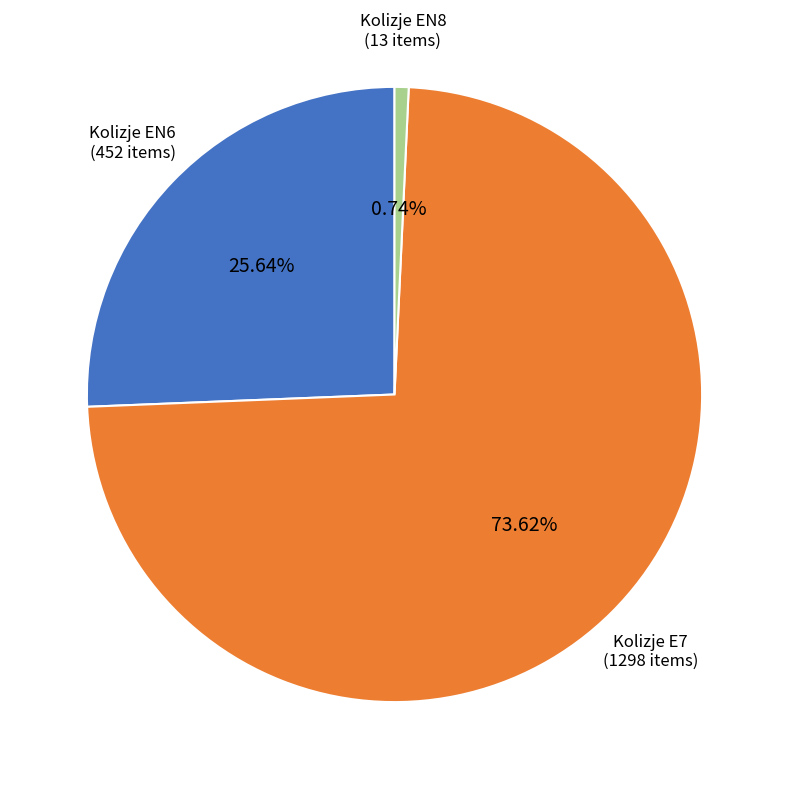

Count the number of slices in the pie.

3